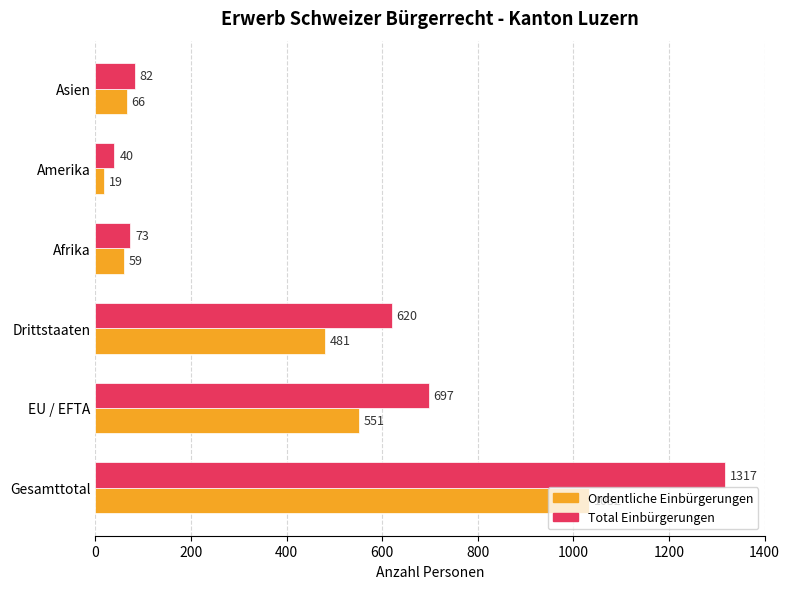

What is the average value of the Total Einbürgerungen series?

472